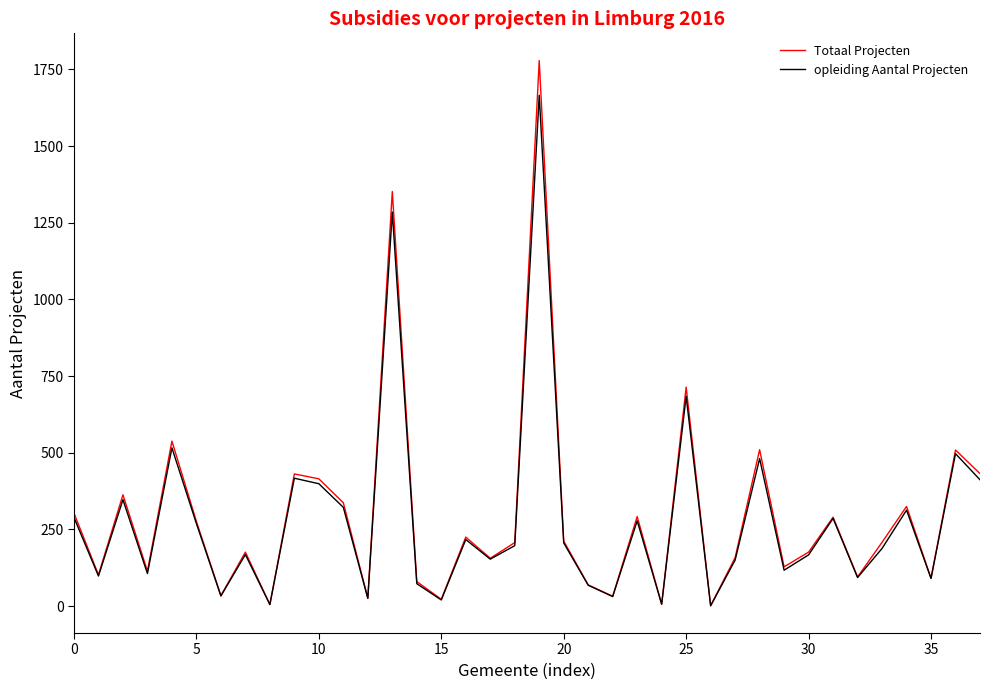

List the series in order of their peak value, lowest first.

opleiding Aantal Projecten, Totaal Projecten